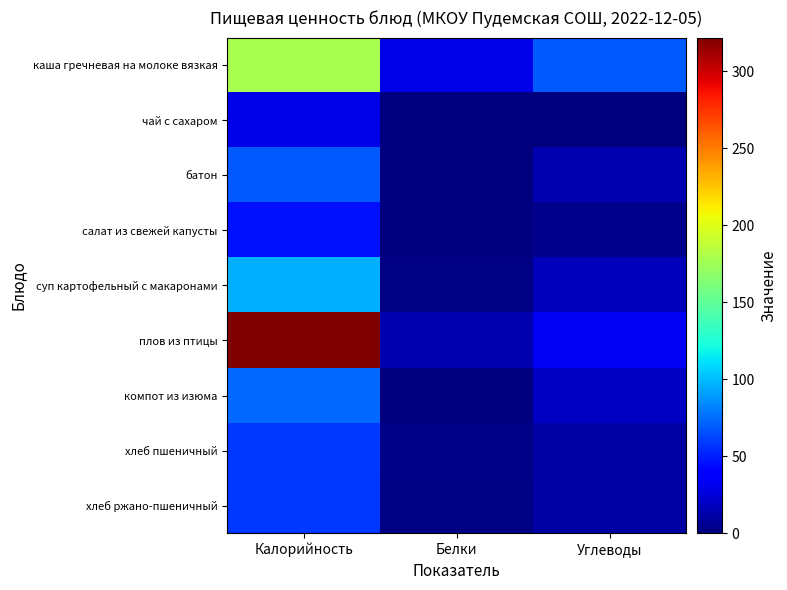

Which category has the highest value across all series?

Калорийность